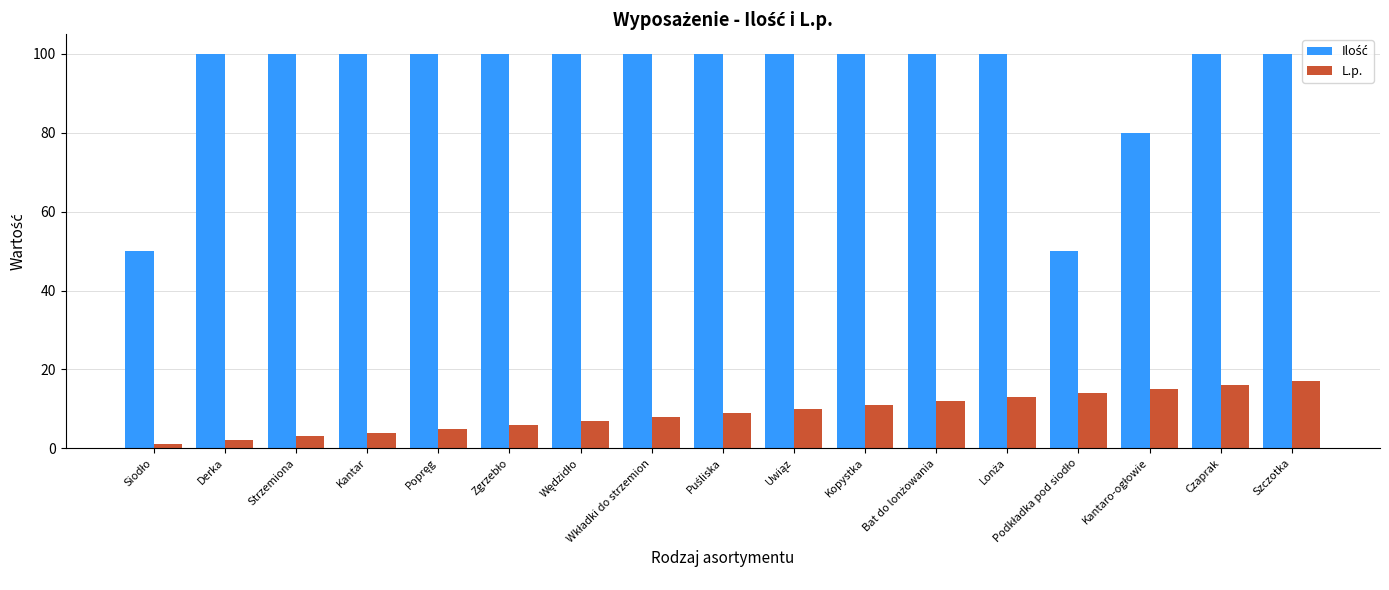

What is the maximum value shown in the chart?

100